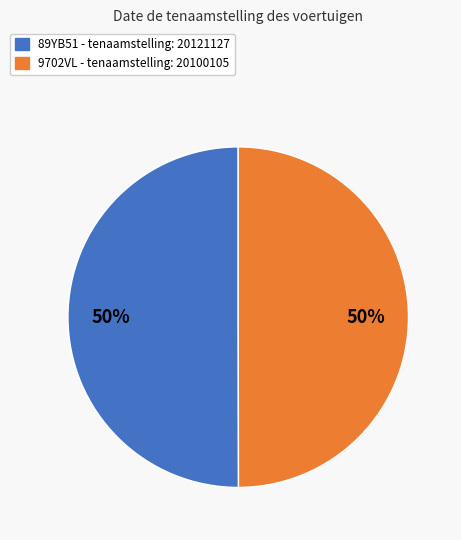

How many segments does this pie chart have?

2